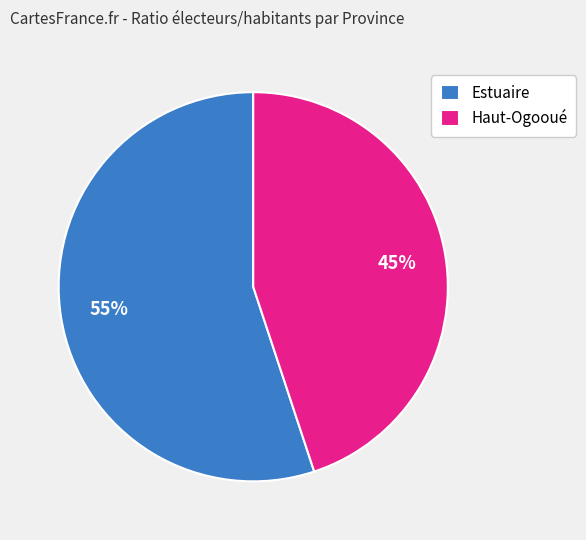

How many slices are in this pie chart?

2